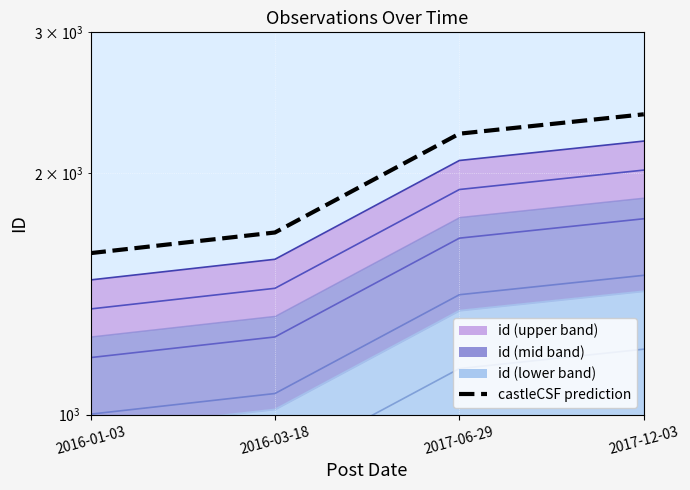

What is the difference between the maximum and minimum values?

722